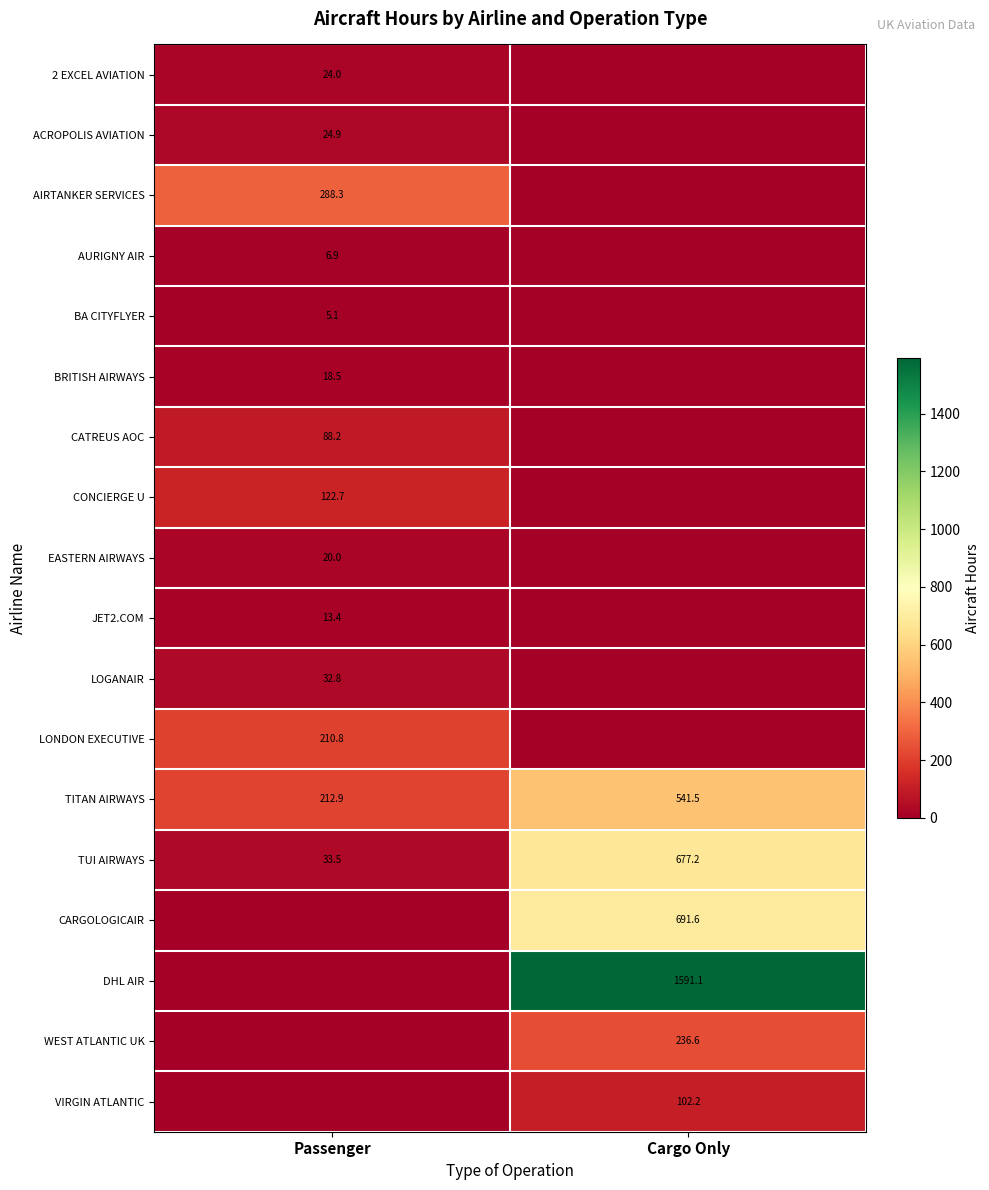

True or false: CONCIERGE U has a value of 80.0 at Passenger.

False